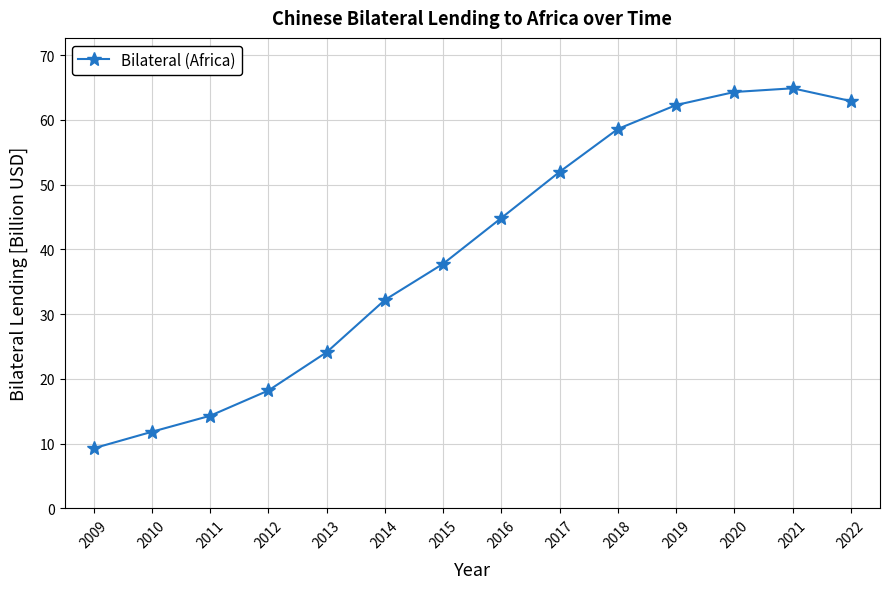

Reading right to left, list all the values displayed in this chart.

2022=62.9	2021=64.9	2020=64.3	2019=62.3	2018=58.6	2017=52.0	2016=44.8	2015=37.8	2014=32.2	2013=24.1	2012=18.2	2011=14.3	2010=11.8	2009=9.3